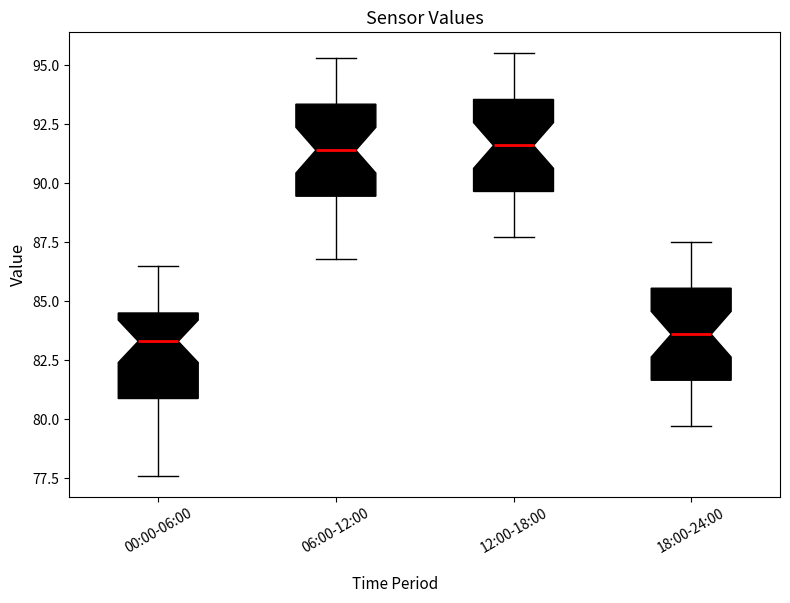

Where is the upper edge of the box for 12:00-18:00 on the y-axis? The values are not printed on the chart, so give them approximately, as read against the axis.

93.5